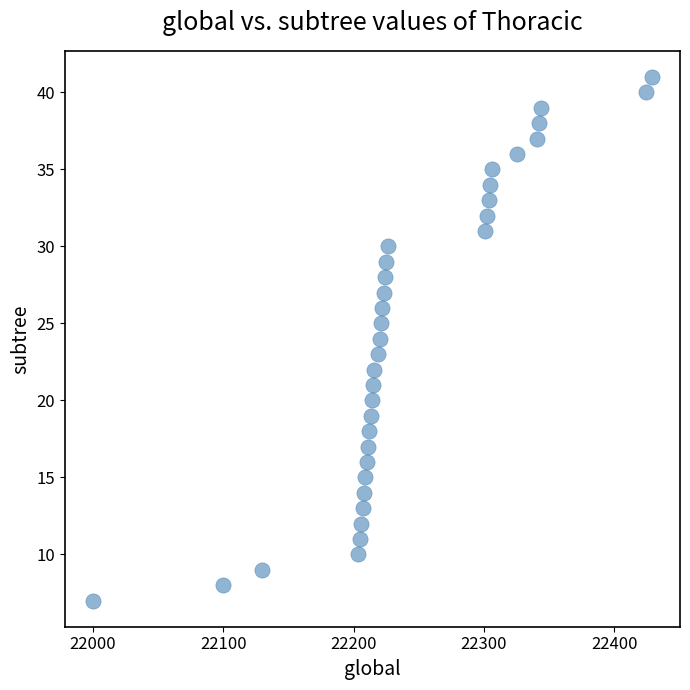

What is the range of Y values (max minus min)?

34